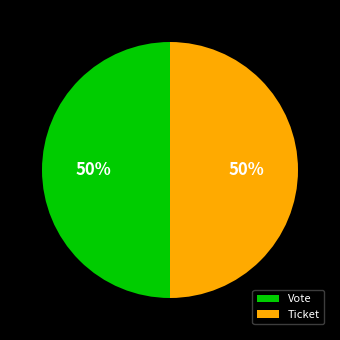

How many slices are in this pie chart?

2